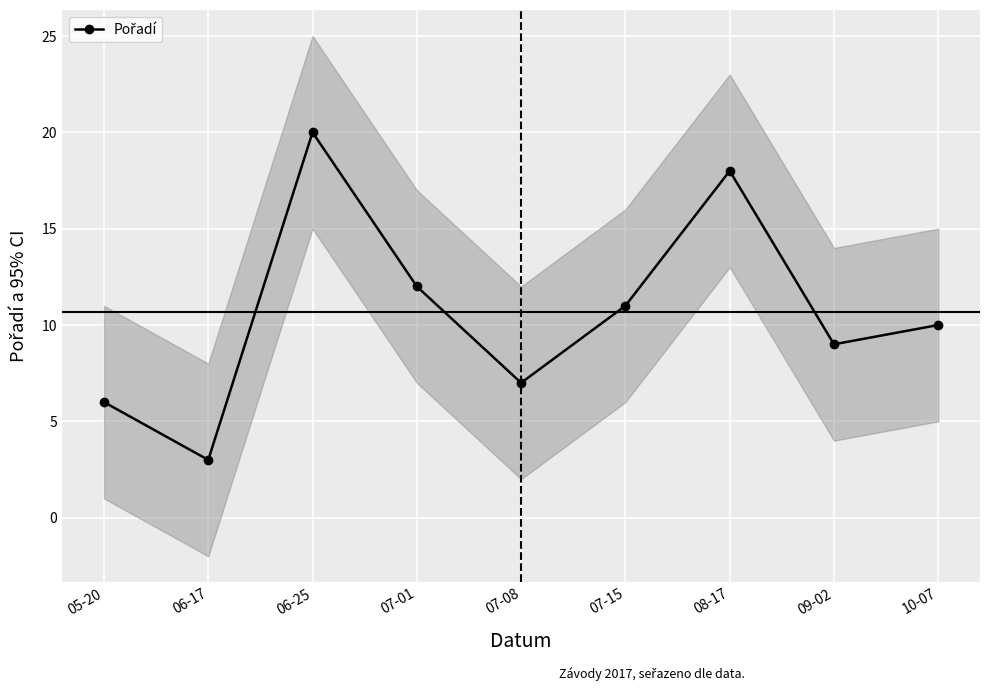

What is the average value?

11